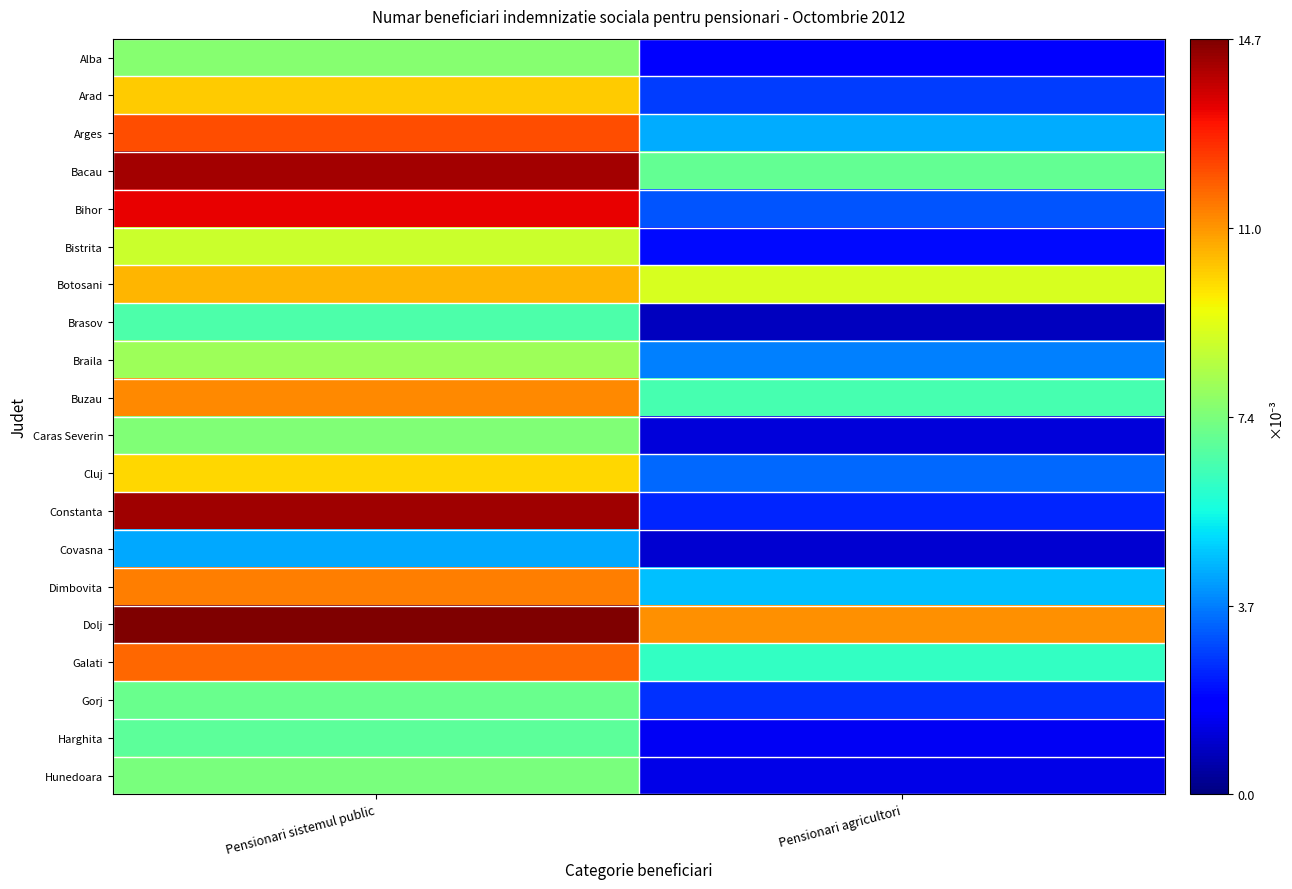

Reading left to right, list all the values displayed in this chart.

Alba: Pensionari sistemul public=7.5	Pensionari agricultori=1.8
Arad: Pensionari sistemul public=10.2	Pensionari agricultori=2.8
Arges: Pensionari sistemul public=12.2	Pensionari agricultori=4.4
Bacau: Pensionari sistemul public=14.2	Pensionari agricultori=7.0
Bihor: Pensionari sistemul public=13.4	Pensionari agricultori=3.1
Bistrita: Pensionari sistemul public=8.8	Pensionari agricultori=2.0
Botosani: Pensionari sistemul public=10.5	Pensionari agricultori=9.0
Brasov: Pensionari sistemul public=6.6	Pensionari agricultori=0.8
Braila: Pensionari sistemul public=8.0	Pensionari agricultori=3.7
Buzau: Pensionari sistemul public=11.3	Pensionari agricultori=6.4
Caras Severin: Pensionari sistemul public=7.4	Pensionari agricultori=1.2
Cluj: Pensionari sistemul public=10.0	Pensionari agricultori=3.4
Constanta: Pensionari sistemul public=14.3	Pensionari agricultori=2.4
Covasna: Pensionari sistemul public=4.3	Pensionari agricultori=1.0
Dimbovita: Pensionari sistemul public=11.4	Pensionari agricultori=4.6
Dolj: Pensionari sistemul public=14.7	Pensionari agricultori=11.1
Galati: Pensionari sistemul public=11.8	Pensionari agricultori=6.0
Gorj: Pensionari sistemul public=7.0	Pensionari agricultori=2.6
Harghita: Pensionari sistemul public=6.8	Pensionari agricultori=1.5
Hunedoara: Pensionari sistemul public=7.4	Pensionari agricultori=1.4